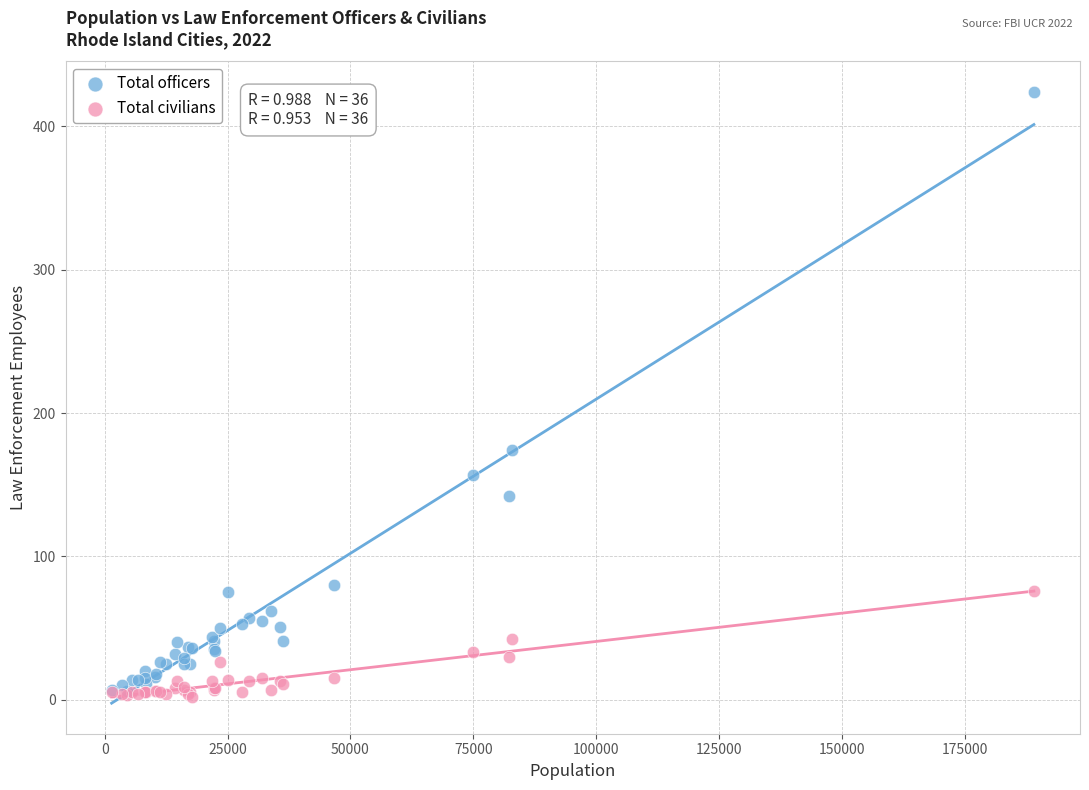

What are all the series names shown in the legend?

Total officers, Total civilians